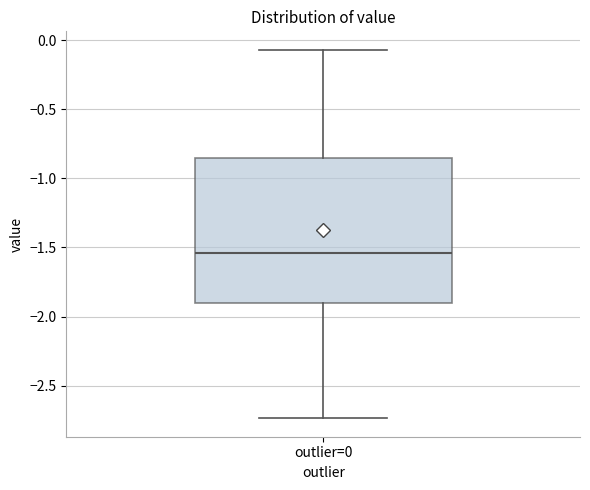

Read this box plot against the y-axis: the position of the median line, the range covered by the box, and the ends of both whiskers. The values are not printed on the chart, so give them approximately, as read against the axis.

median -1.55, box -1.90 to -0.85, whiskers -2.75 to -0.05